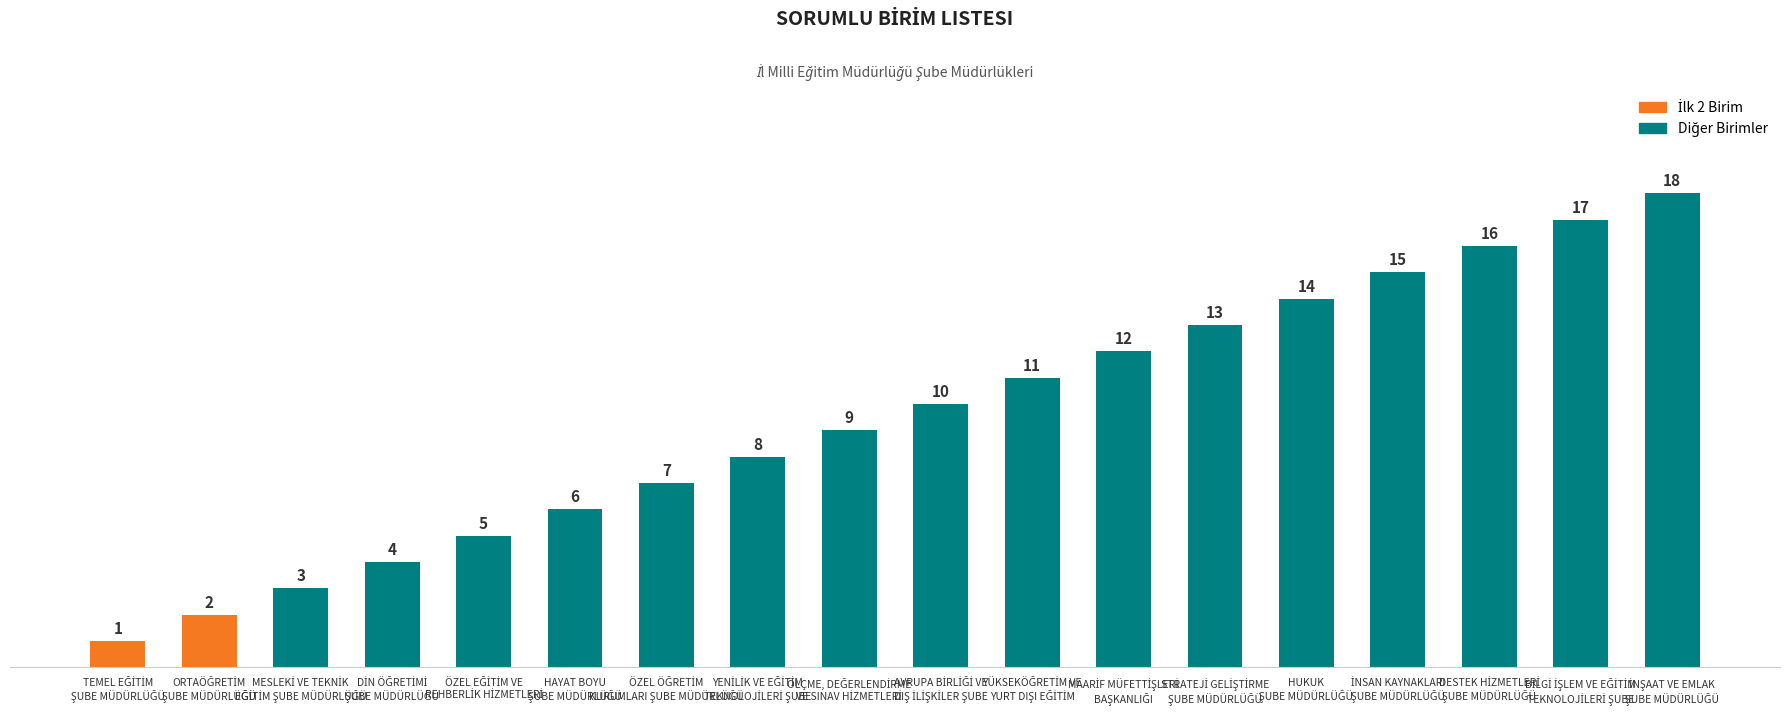

How many distinct data groups are displayed?

1